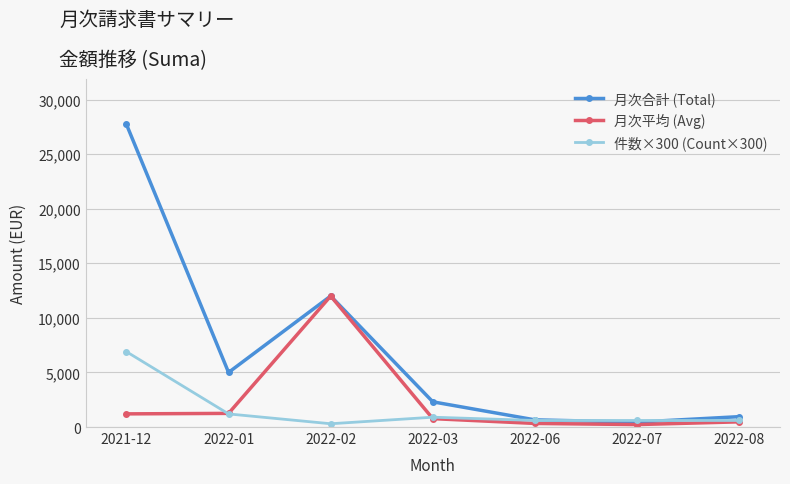

What is the total value across all series at 2022-06?

1584.8